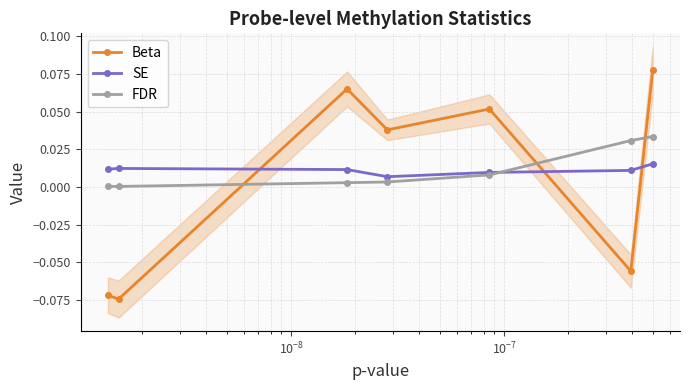

True or false: FDR has more than 2 interior local peaks.

False